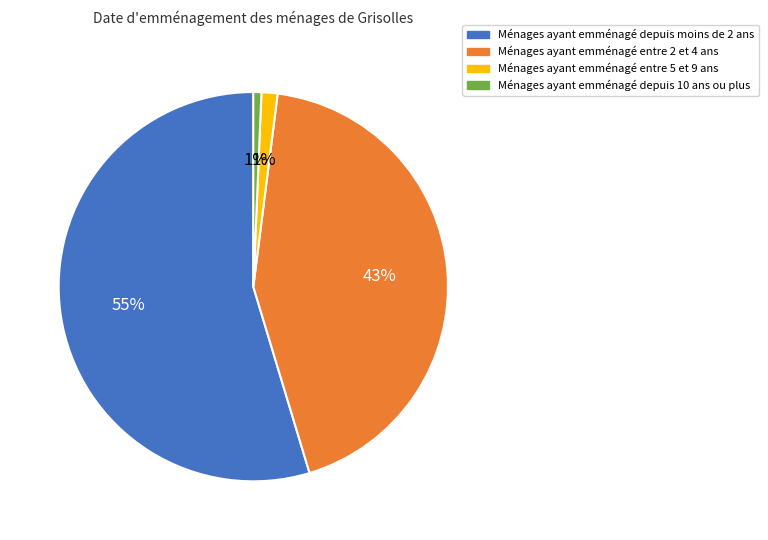

To the nearest percent, what is the average slice percentage?

25%